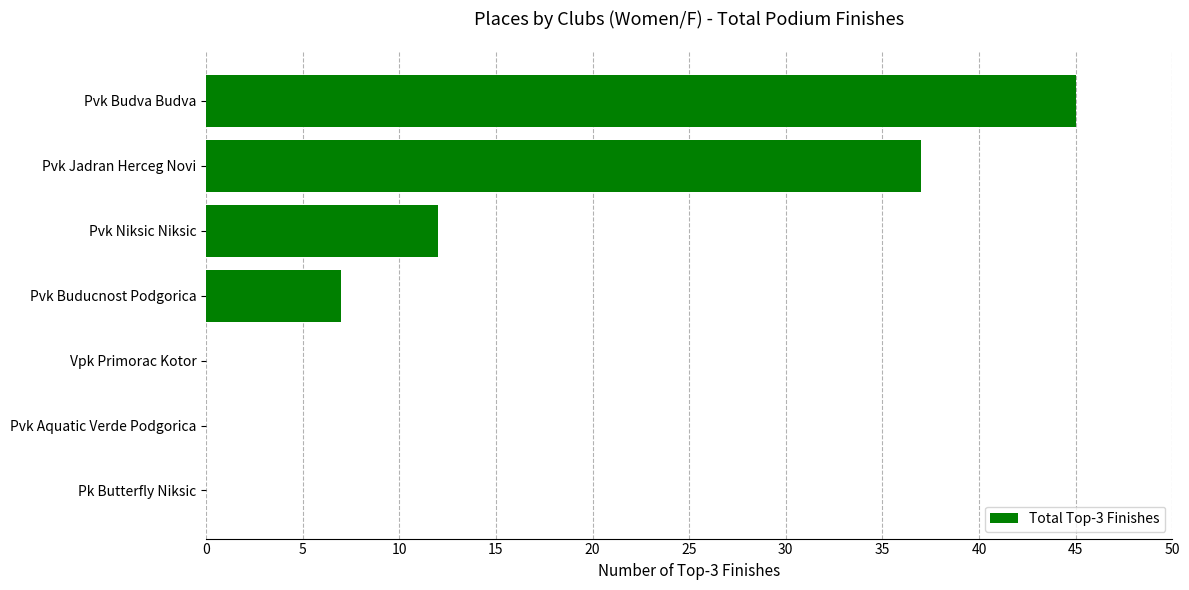

The value at Pk Butterfly Niksic is 0. True or false?

True